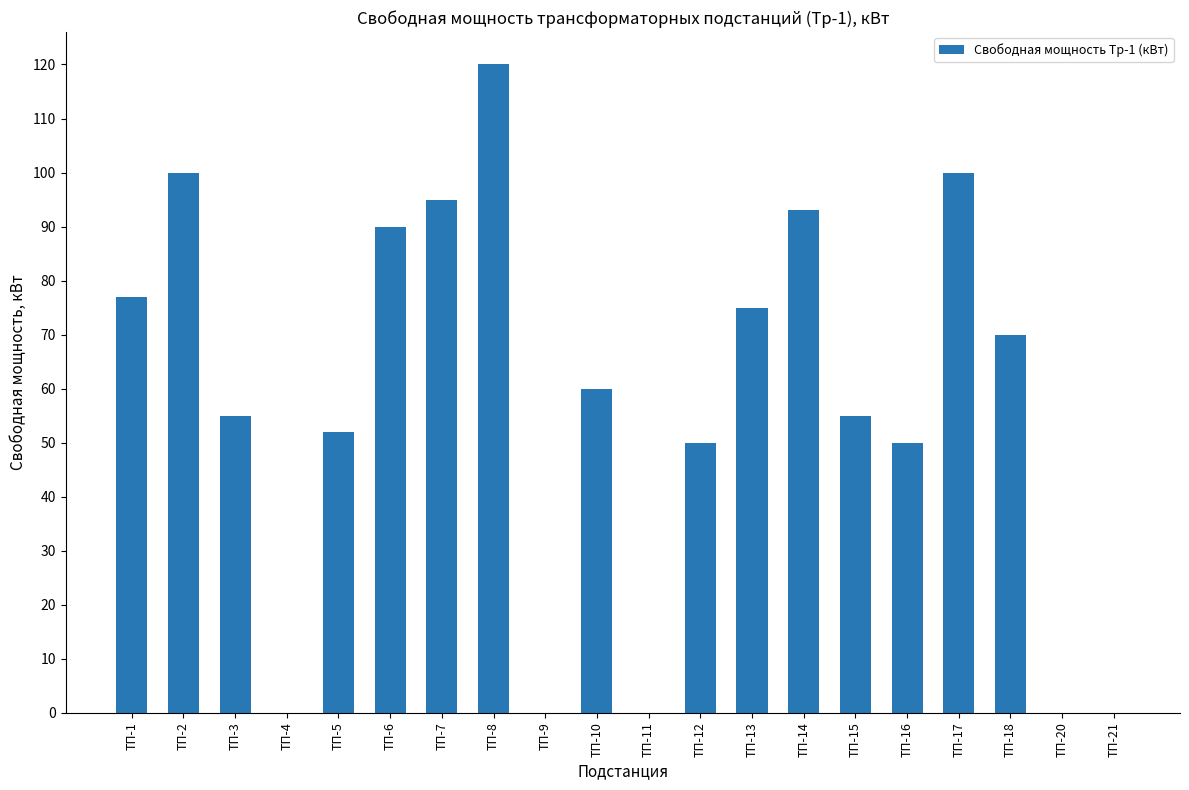

What is the sum of all values?

1142